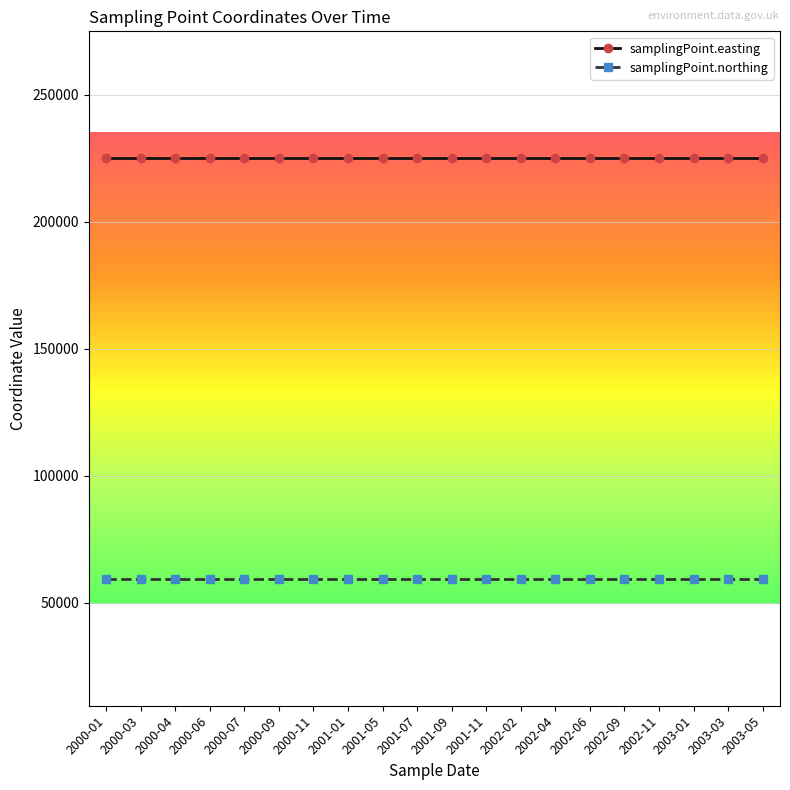

What is the difference between the highest and lowest values at 2000-04?

165524